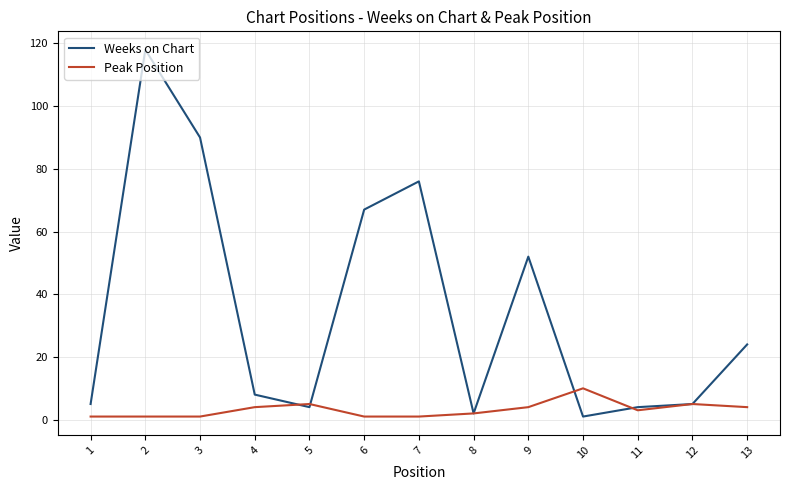

The Weeks on Chart series shows 5 at 12. True or false?

True